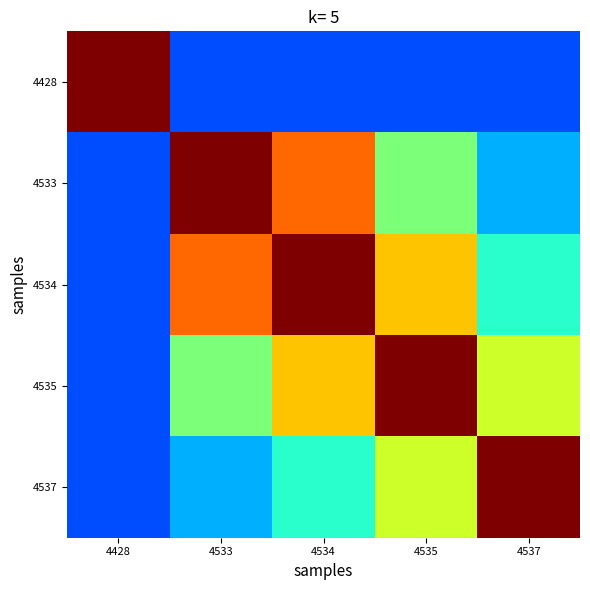

Which series changed the most between 4534 and 4537?

4534